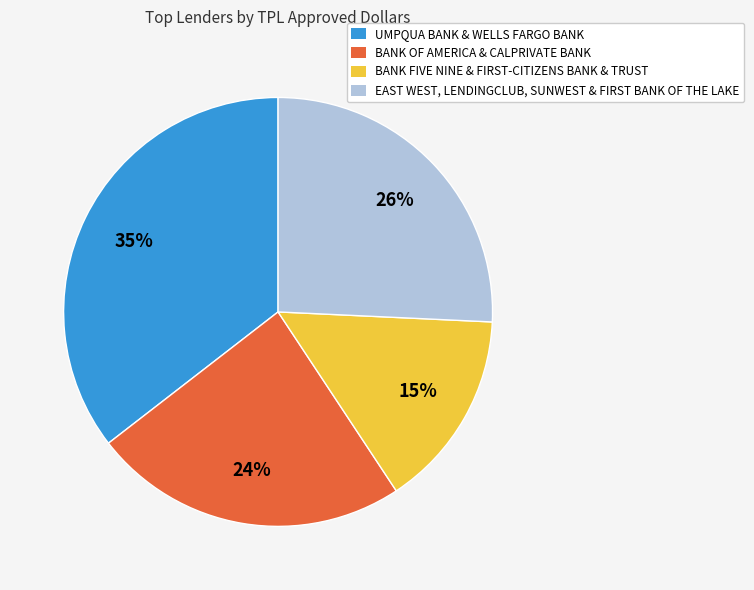

How many slices are in this pie chart?

4